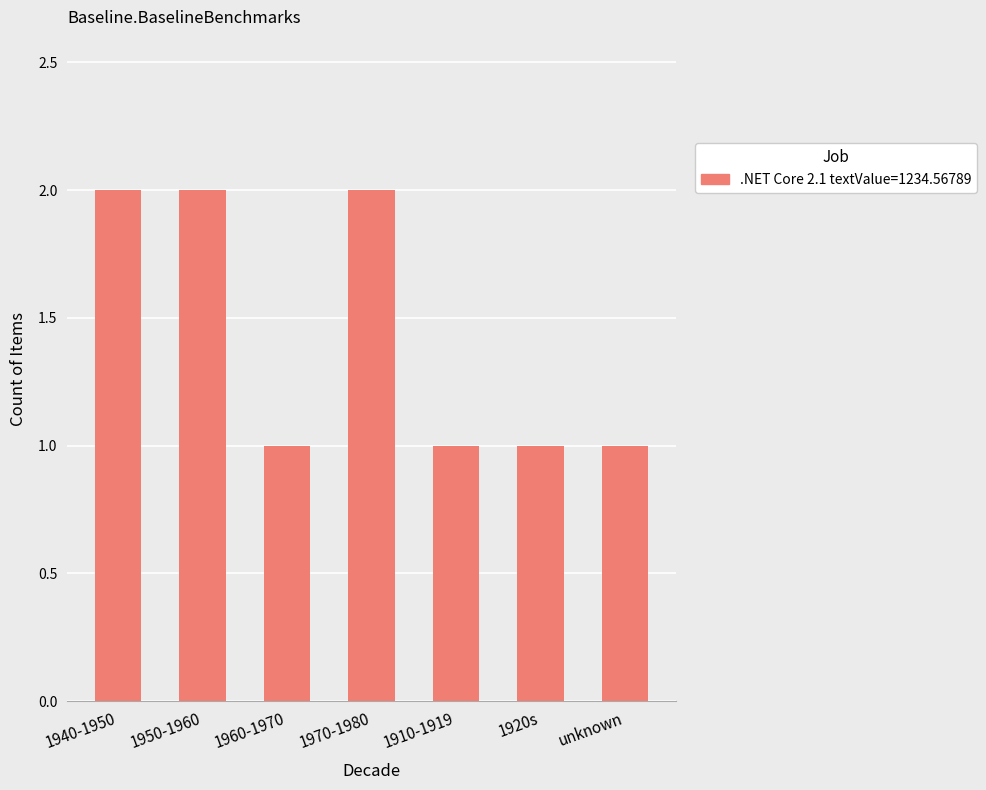

What is the ratio of the value at 1920s to the value at 1940-1950?

0.5